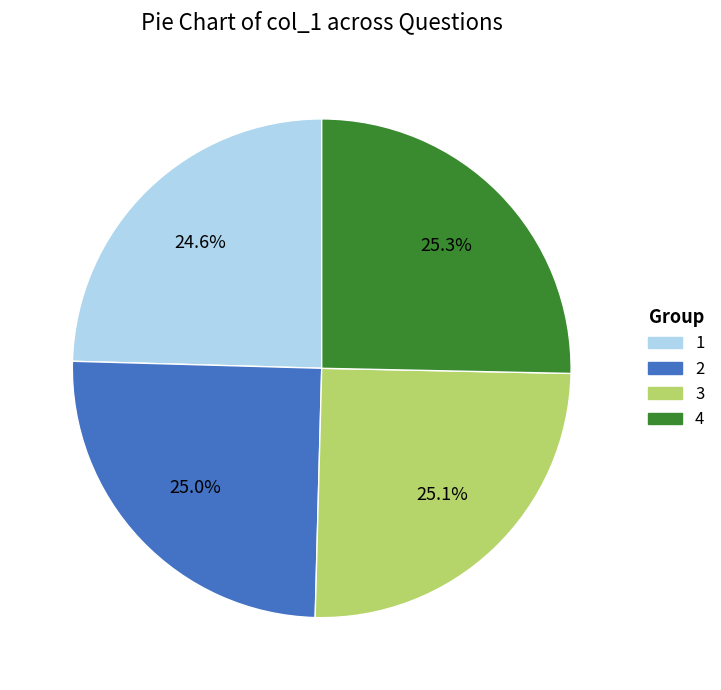

What is the ratio of the value at 4 to the value at 3?

1.0